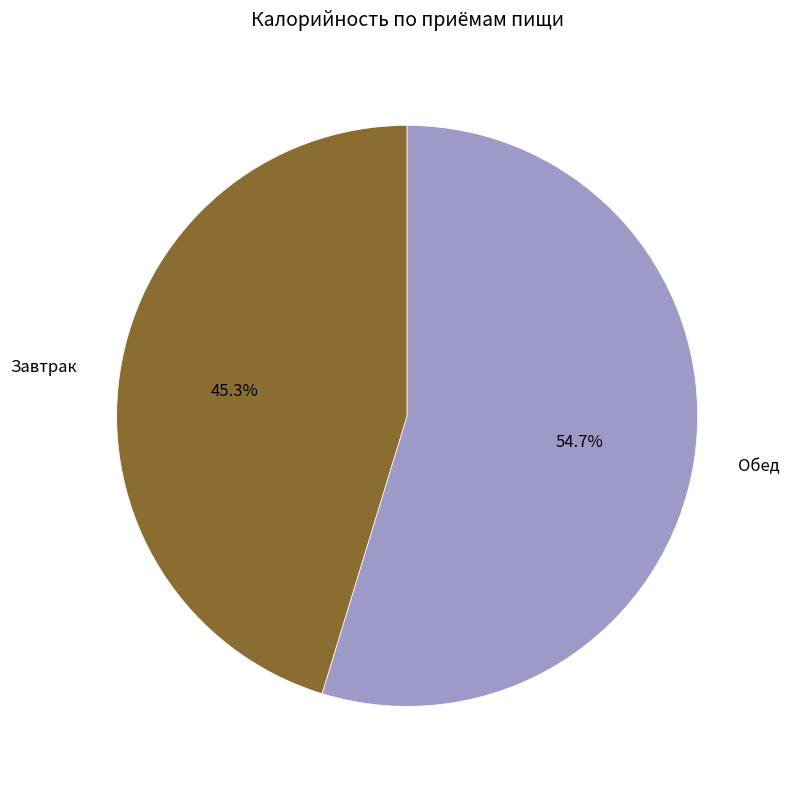

Does any single category account for the majority?

Yes